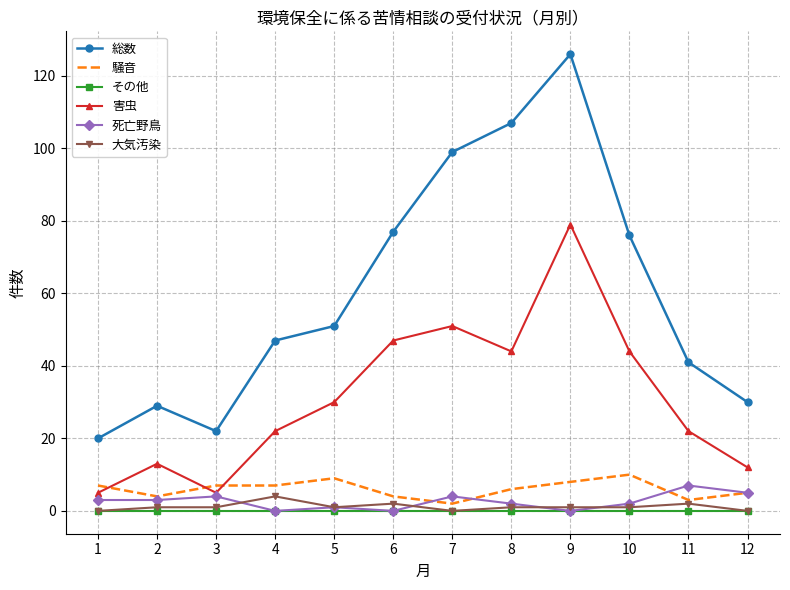

Which series changed the most between 9 and 12?

総数